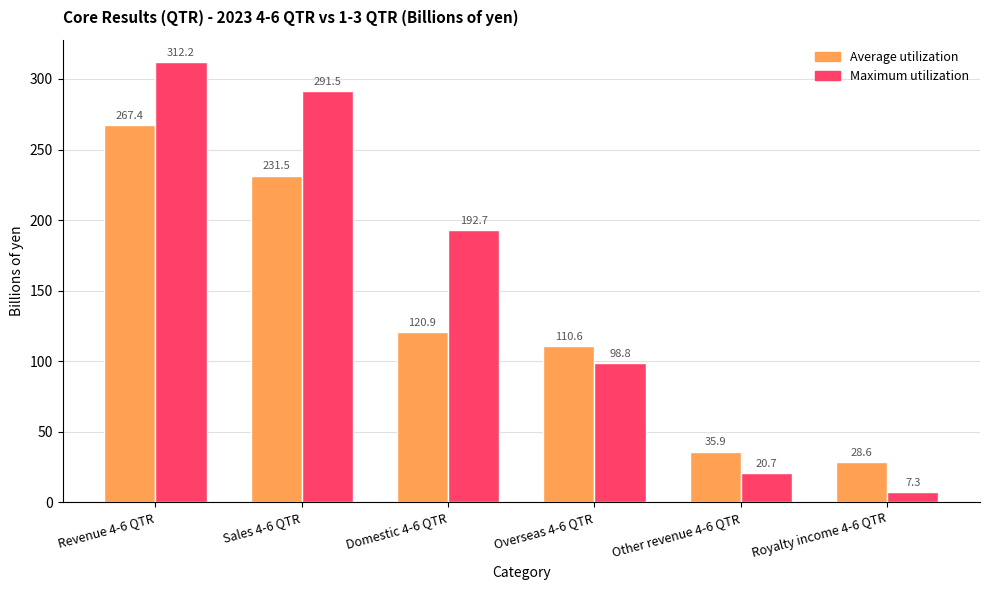

Which label corresponds to the largest value in the chart?

Revenue 4-6 QTR